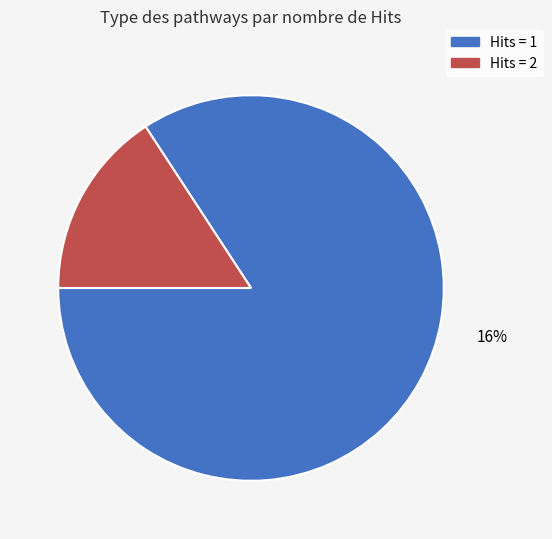

Is it true that Hits=1 is 84% of the pie?

True